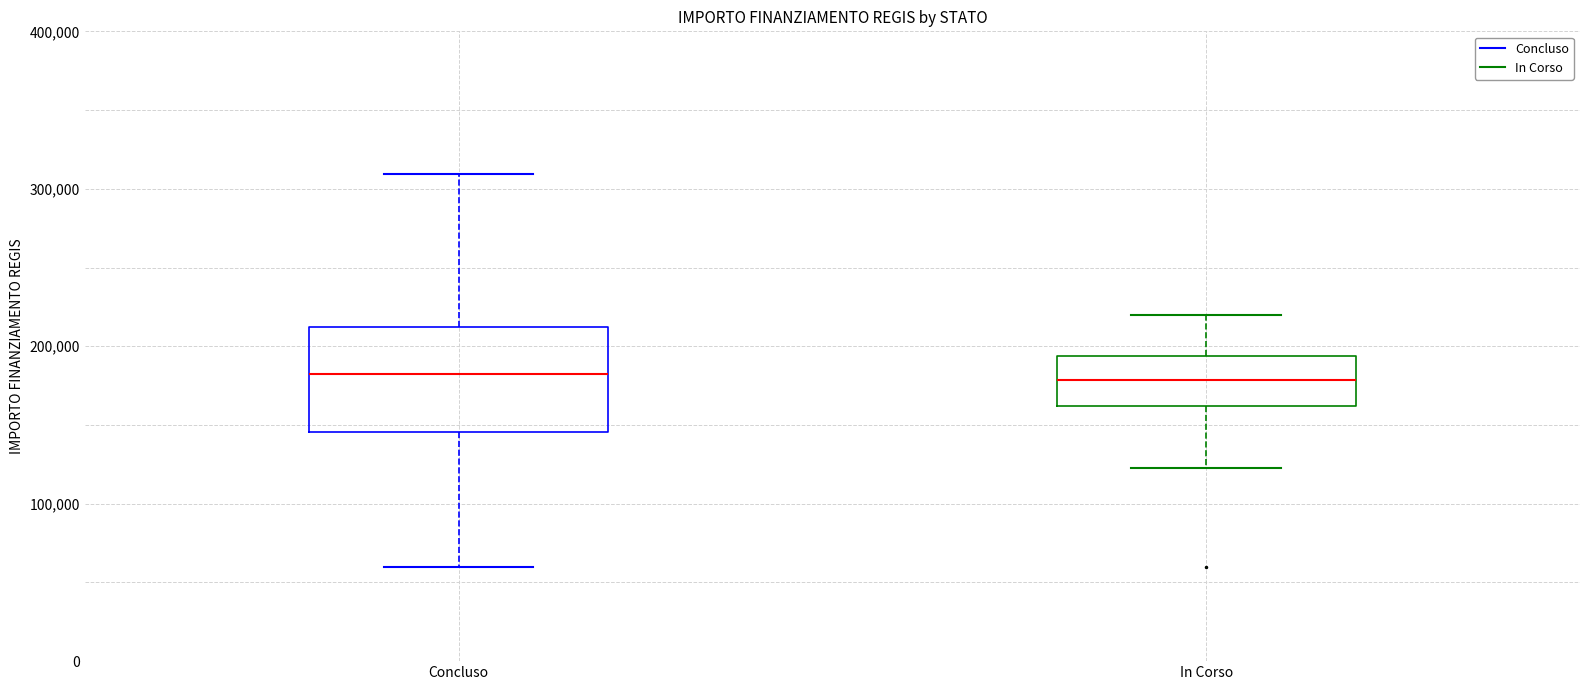

Where is the lower edge of the box for Concluso on the y-axis? The values are not printed on the chart, so give them approximately, as read against the axis.

150000